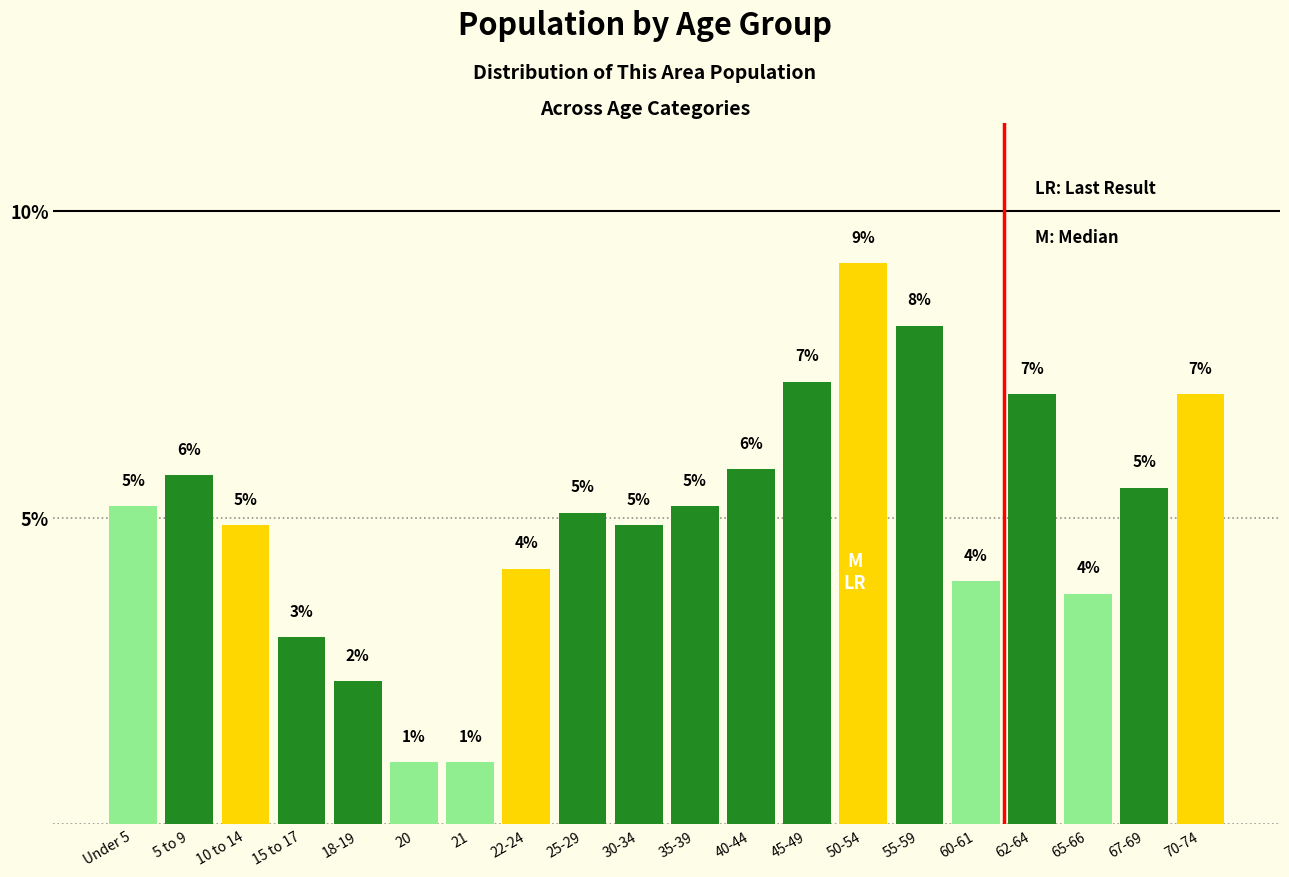

How many bars are there in total?

20